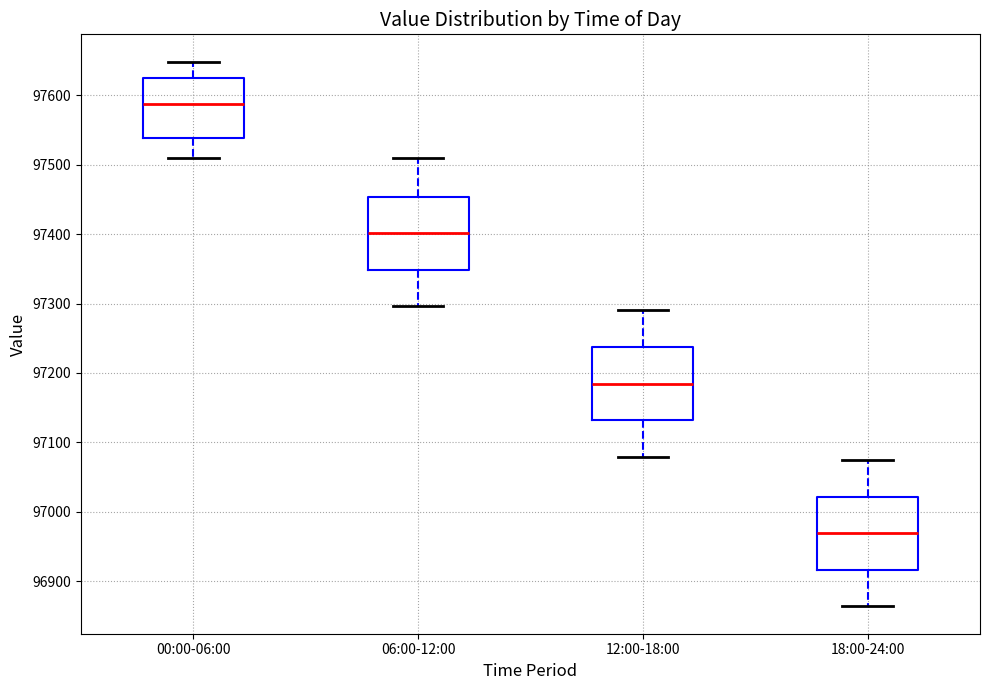

Where is the upper edge of the box for 00:00-06:00 on the y-axis? The values are not printed on the chart, so give them approximately, as read against the axis.

97620